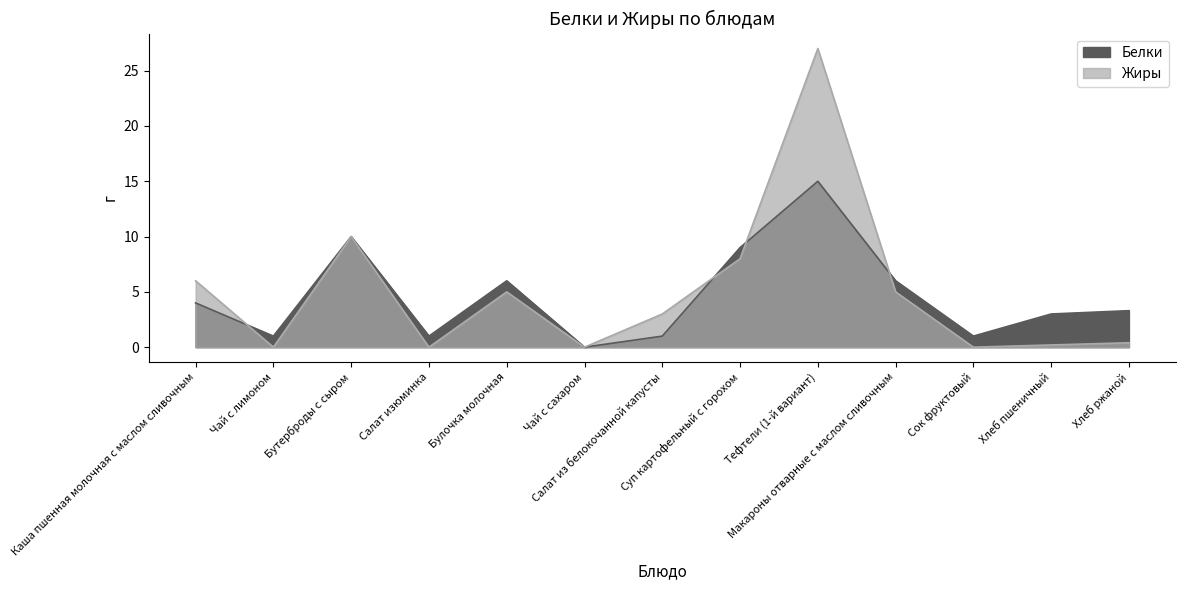

What is the label of the 9th point from the left?

Тефтели (1-й вариант)